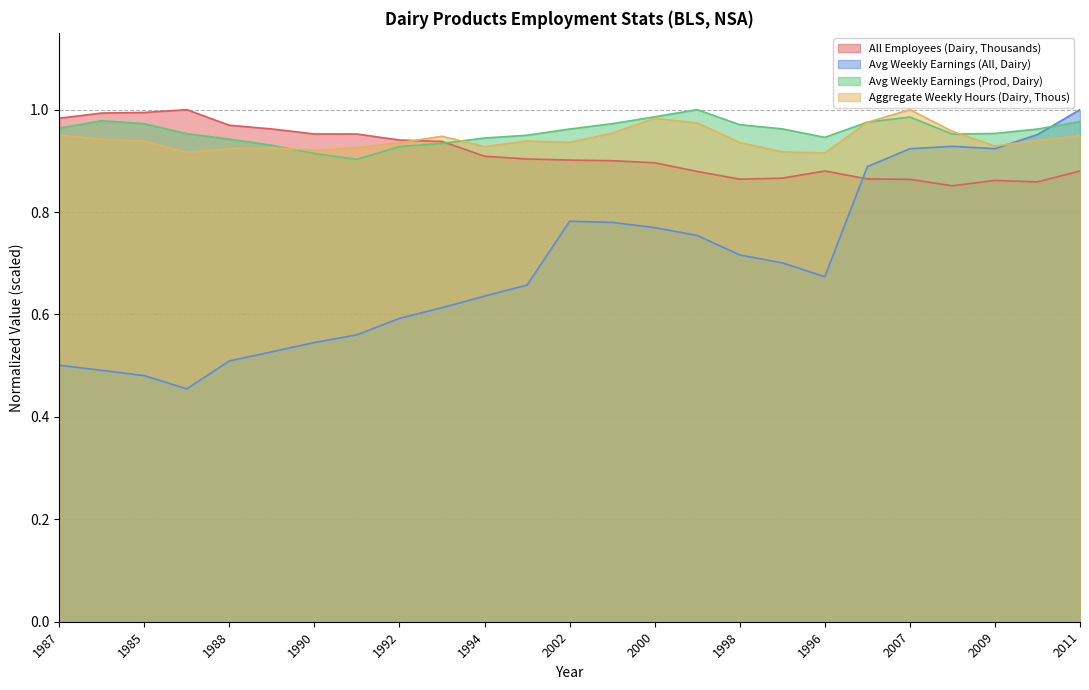

What is the maximum value shown in the chart?

1.0